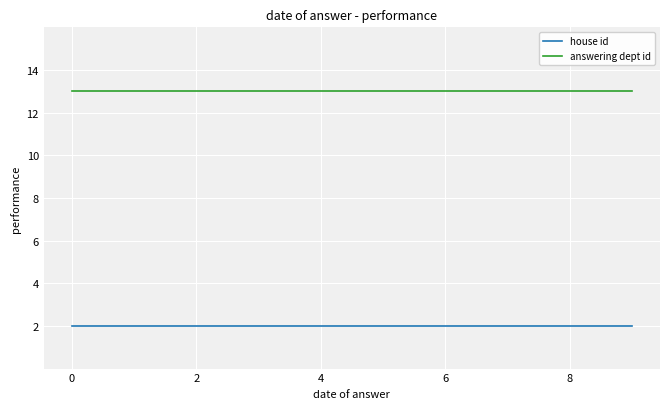

True or false: answering dept id and house id cross at least once.

False